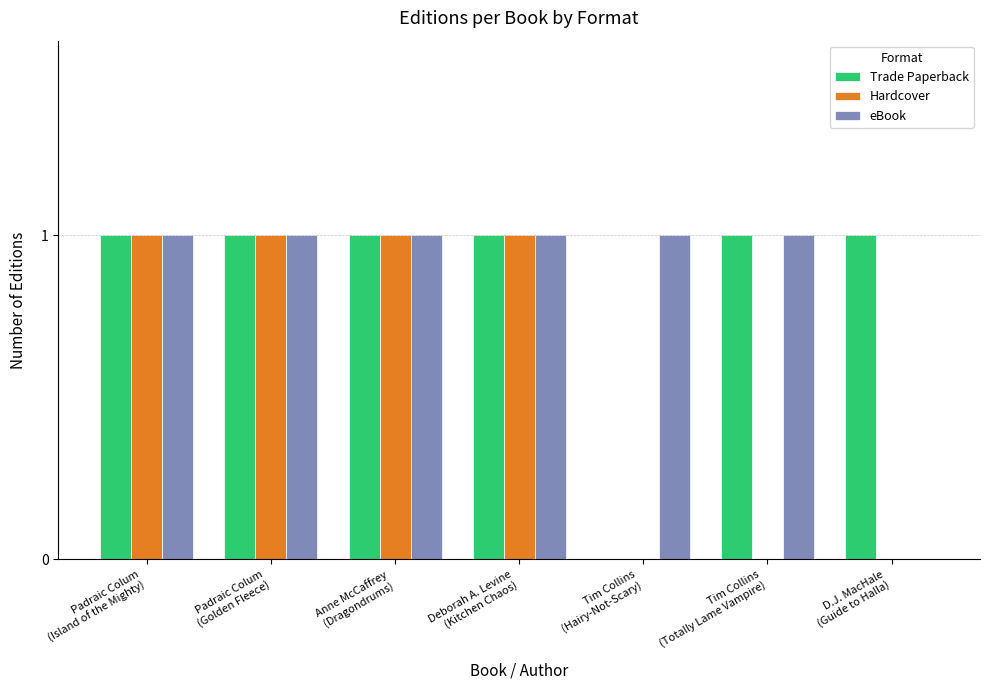

How many groups of bars are there?

7